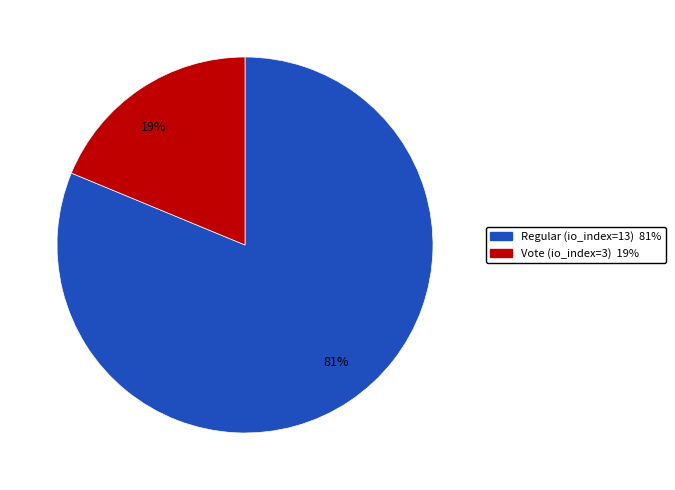

Is there any slice that represents more than half of the pie?

Yes